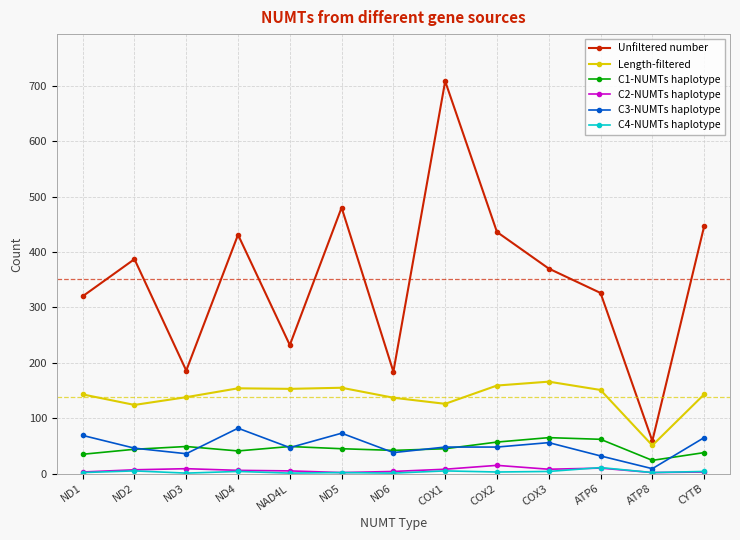

What is the label of the 10th point from the left?

COX3